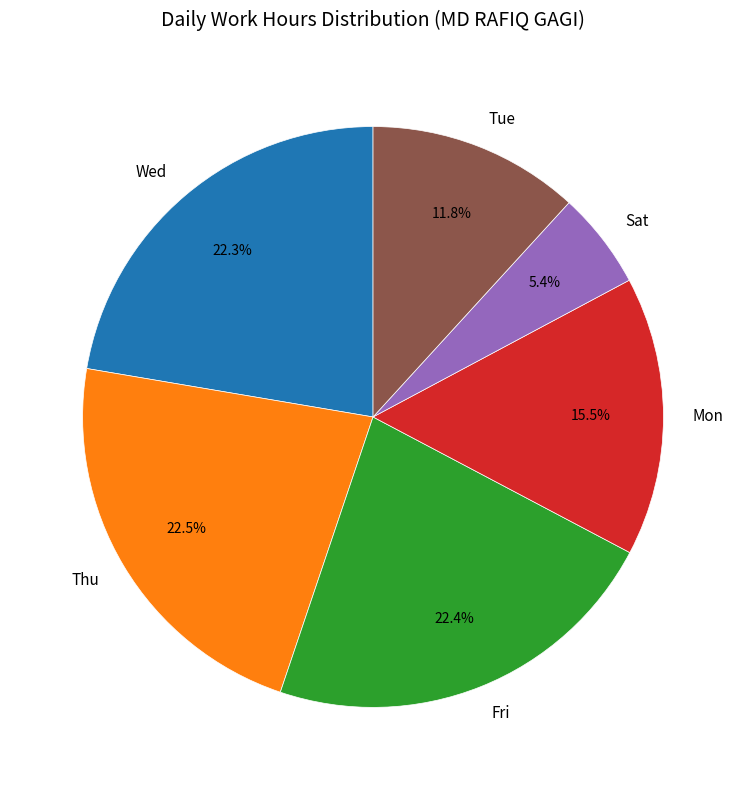

Count the number of slices in the pie.

6